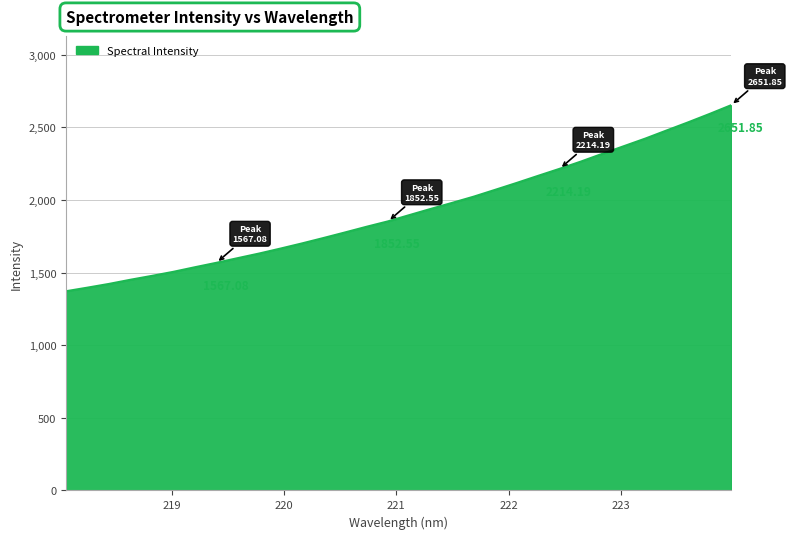

What is the difference between the maximum and minimum values?

1280.3